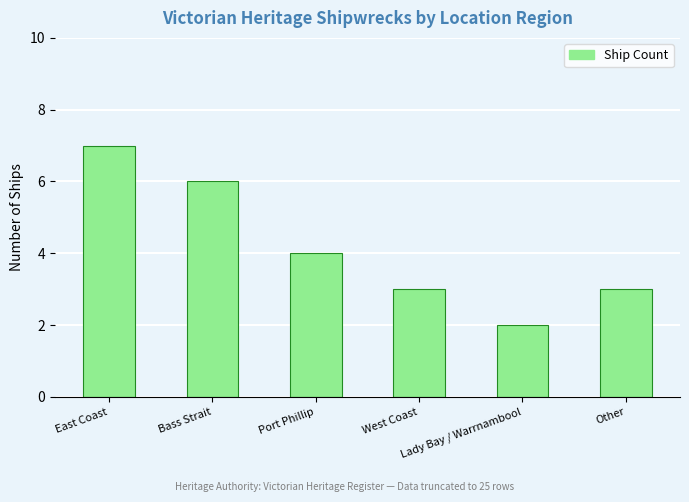

What position from the right is Port Phillip?

4